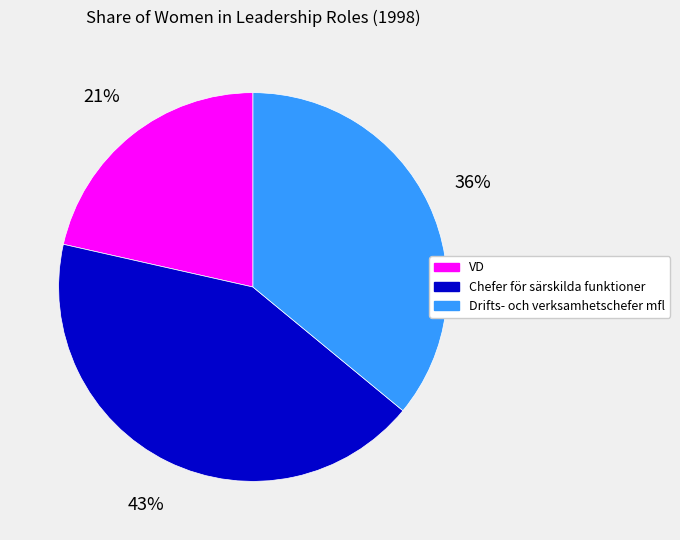

To the nearest percent, what is the combined percentage of VD and Chefer för särskilda funktioner?

64%